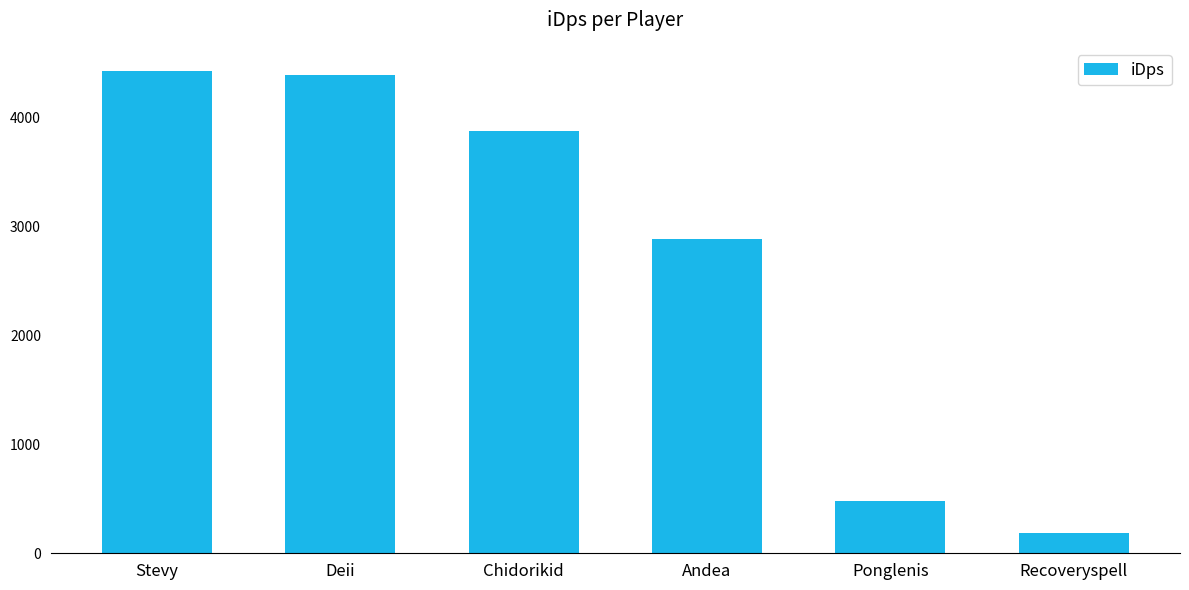

What is the greatest value displayed?

4424.6